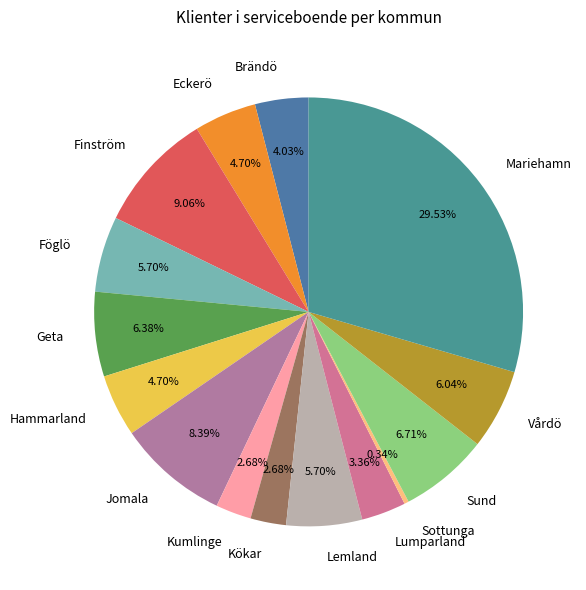

Do Lumparland and Mariehamn together represent more than half of the pie?

No